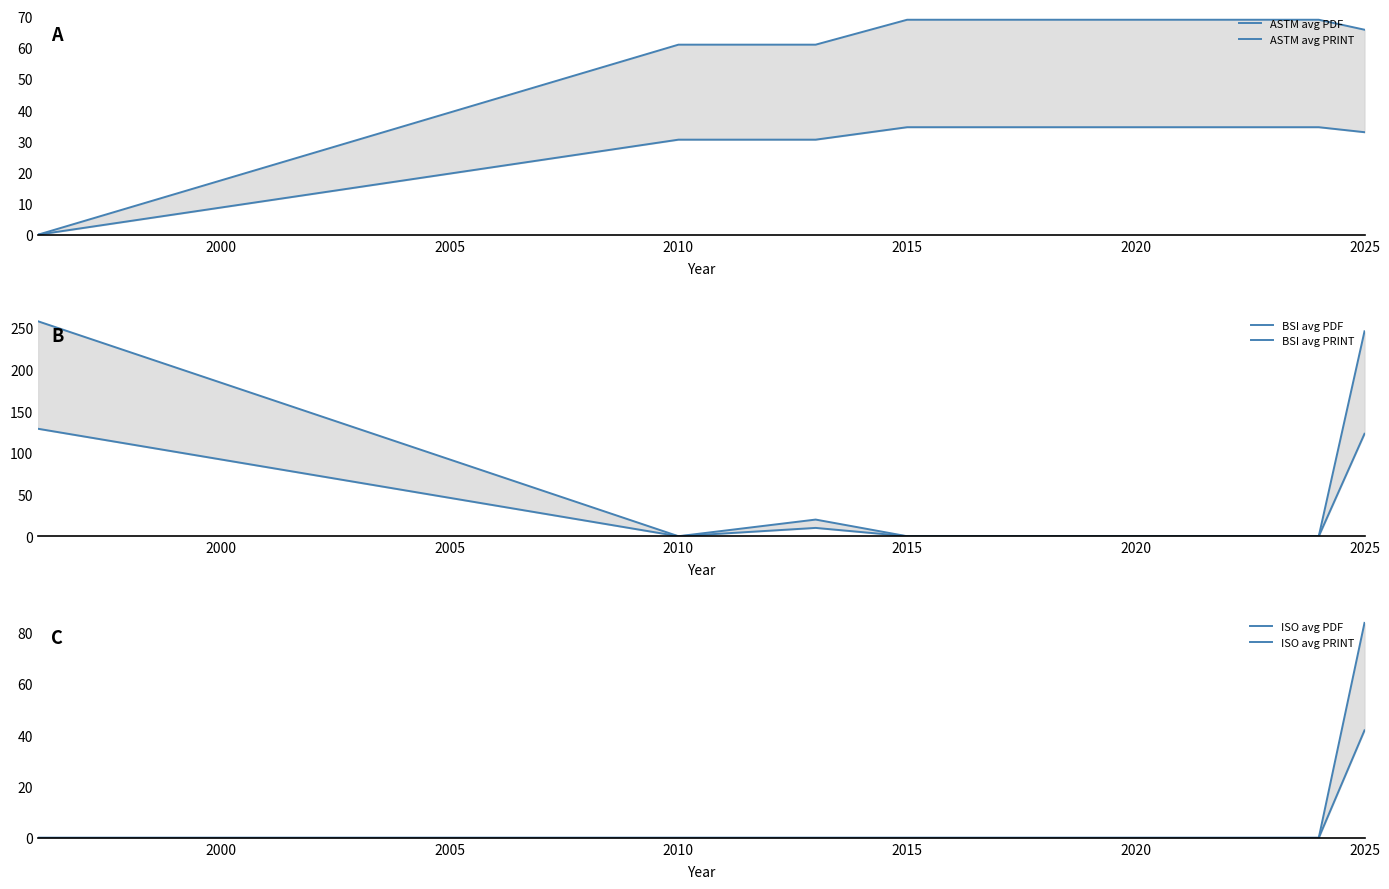

What is the average value of the BSI avg PDF series?

87.3